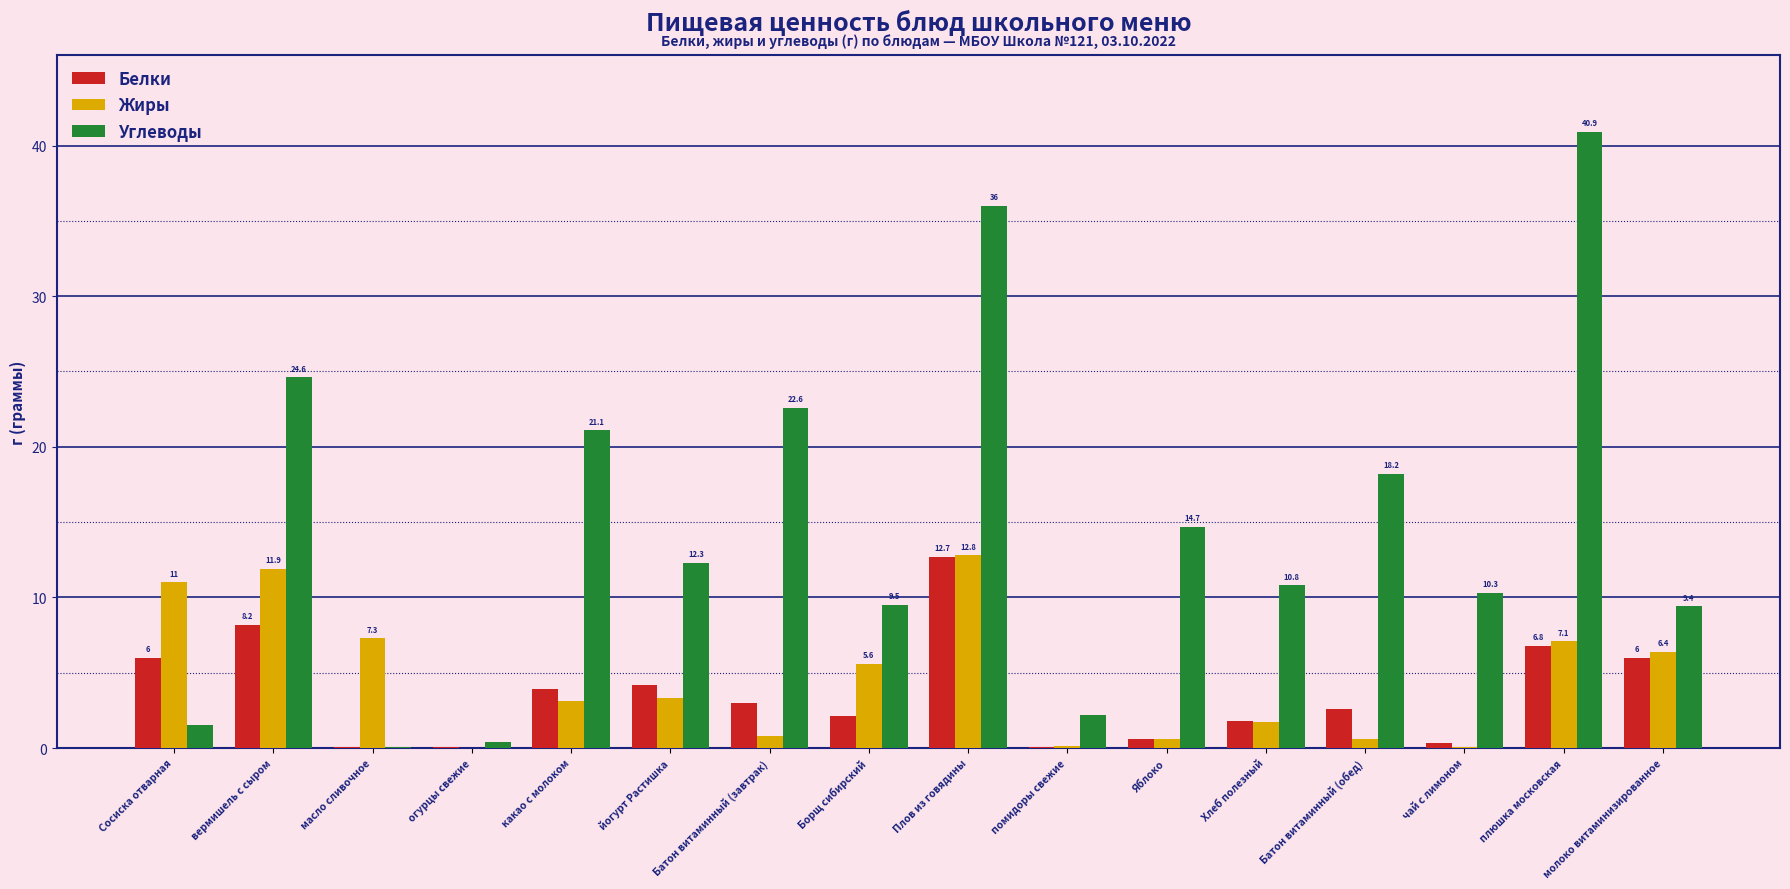

At which category is the sum across all series the highest?

Плов из говядины